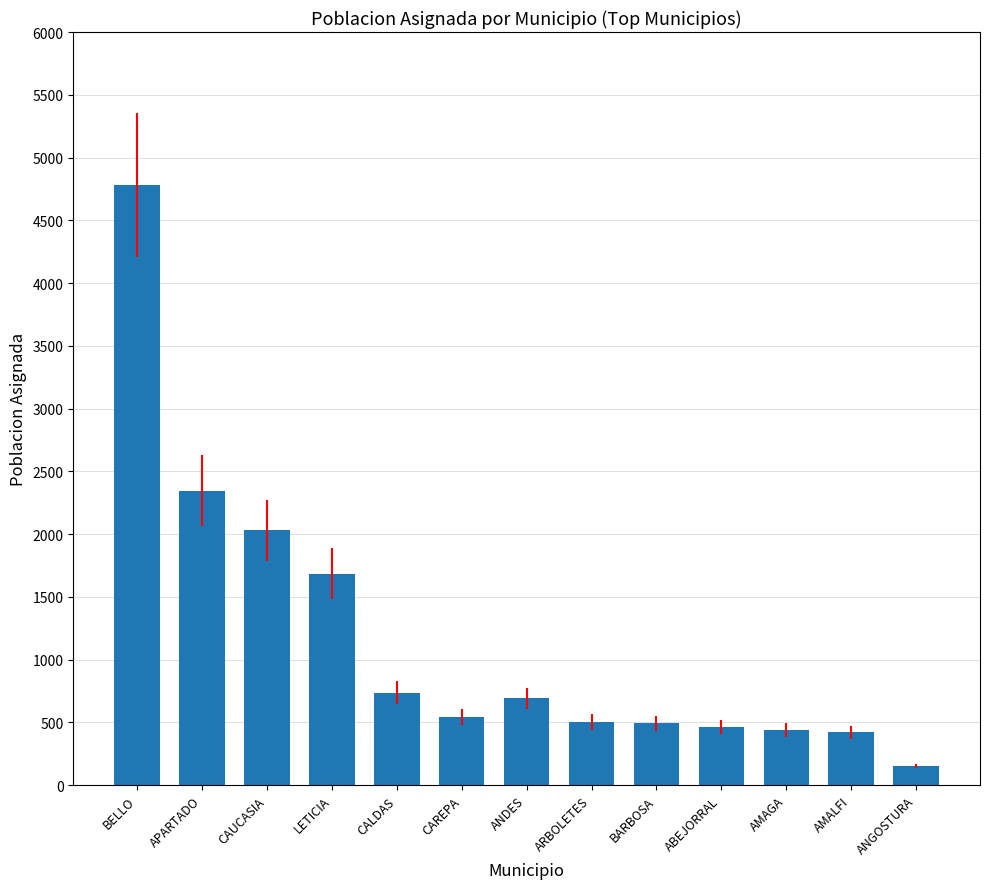

What position from the left is AMAGA?

11